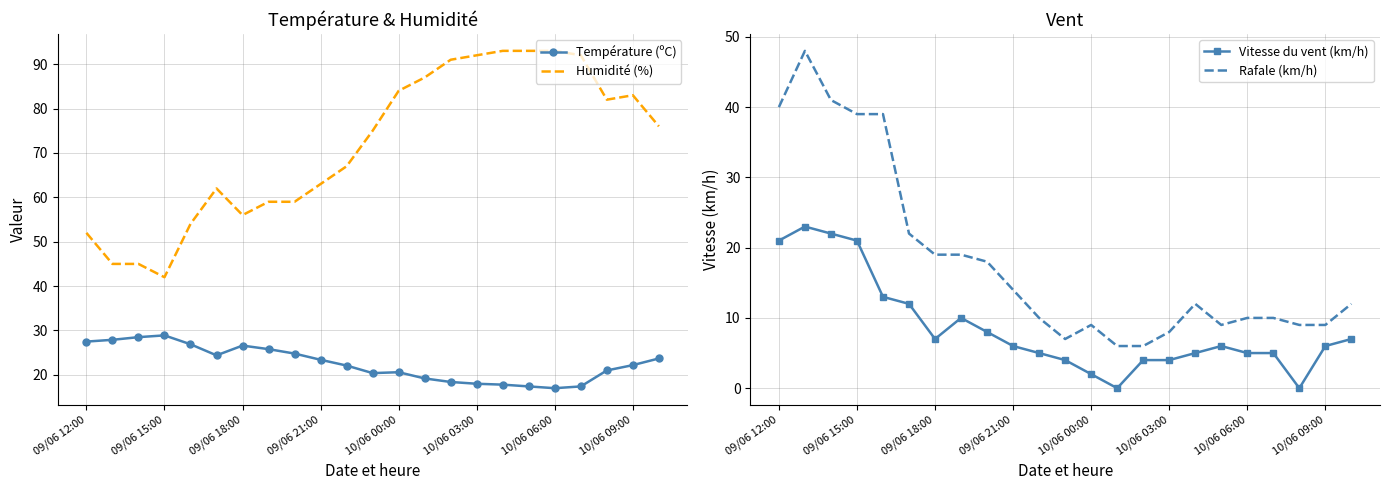

What is the average value of the Humidité (%) series?

71.5